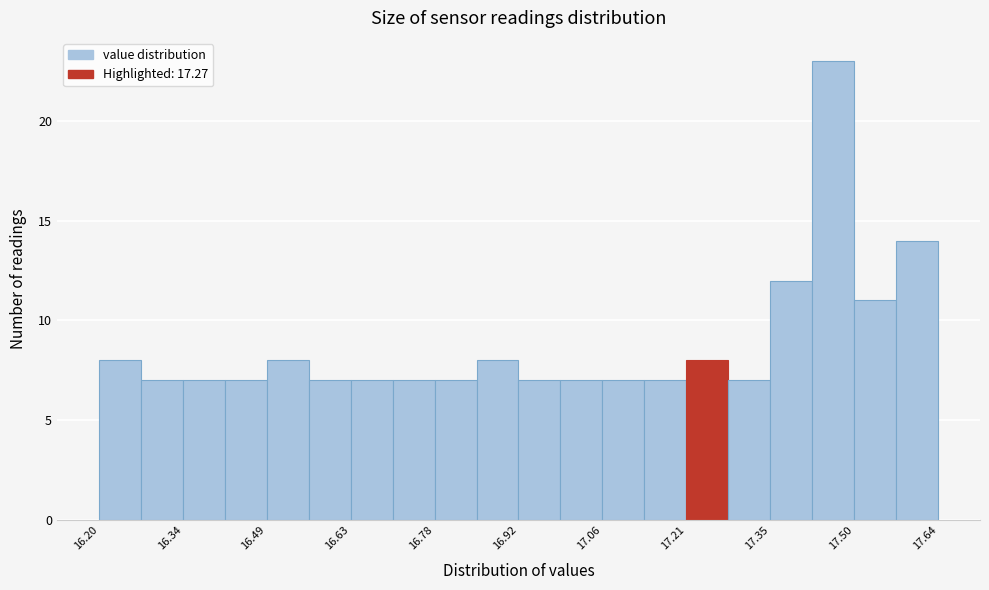

Read against the x-axis, roughly where is the centre of the tallest bar?

17.46